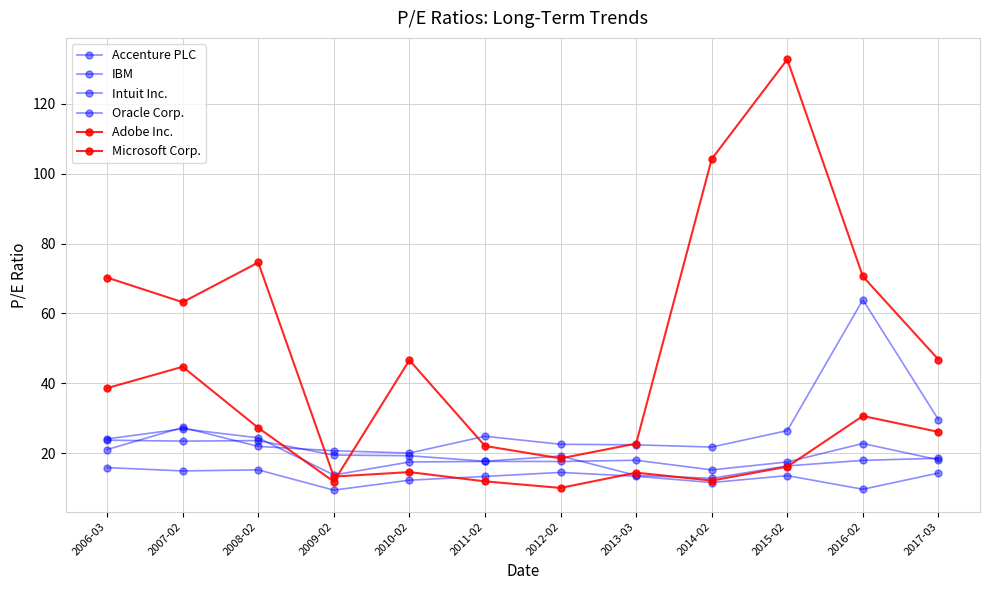

What is the label of the 3rd point from the left?

2008-02